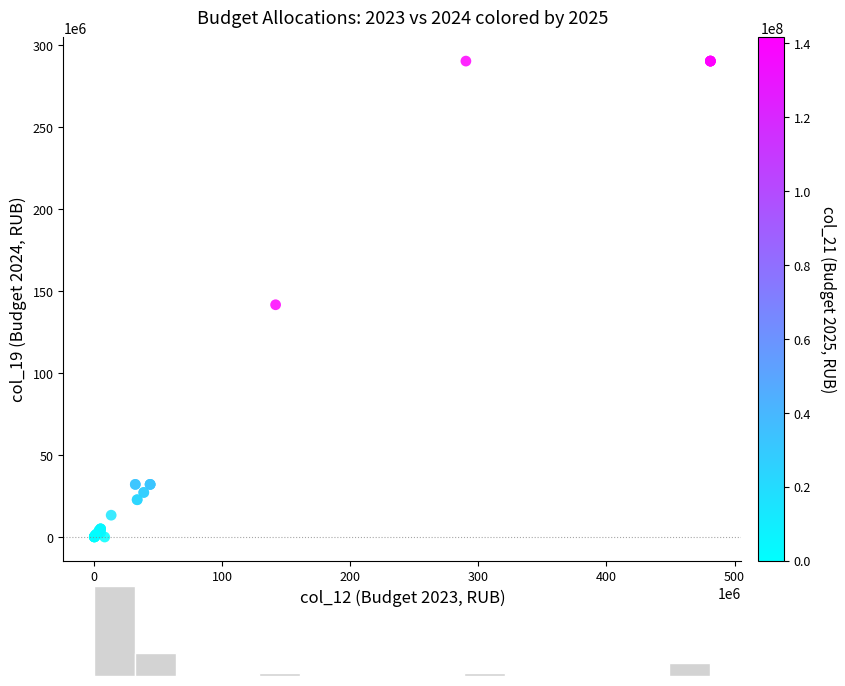

What Y value in the scatter plot is closest to 145109425?

141637040.4